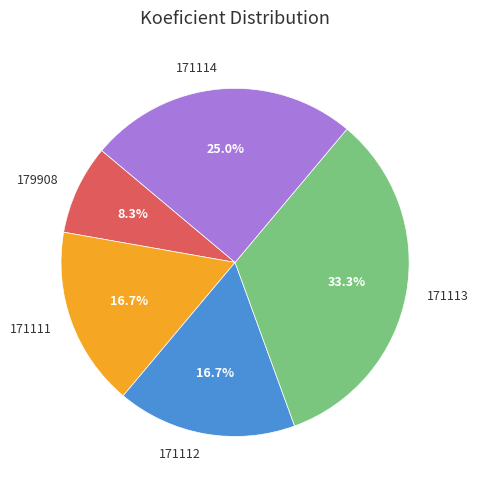

Is 171111 the majority of the pie?

No